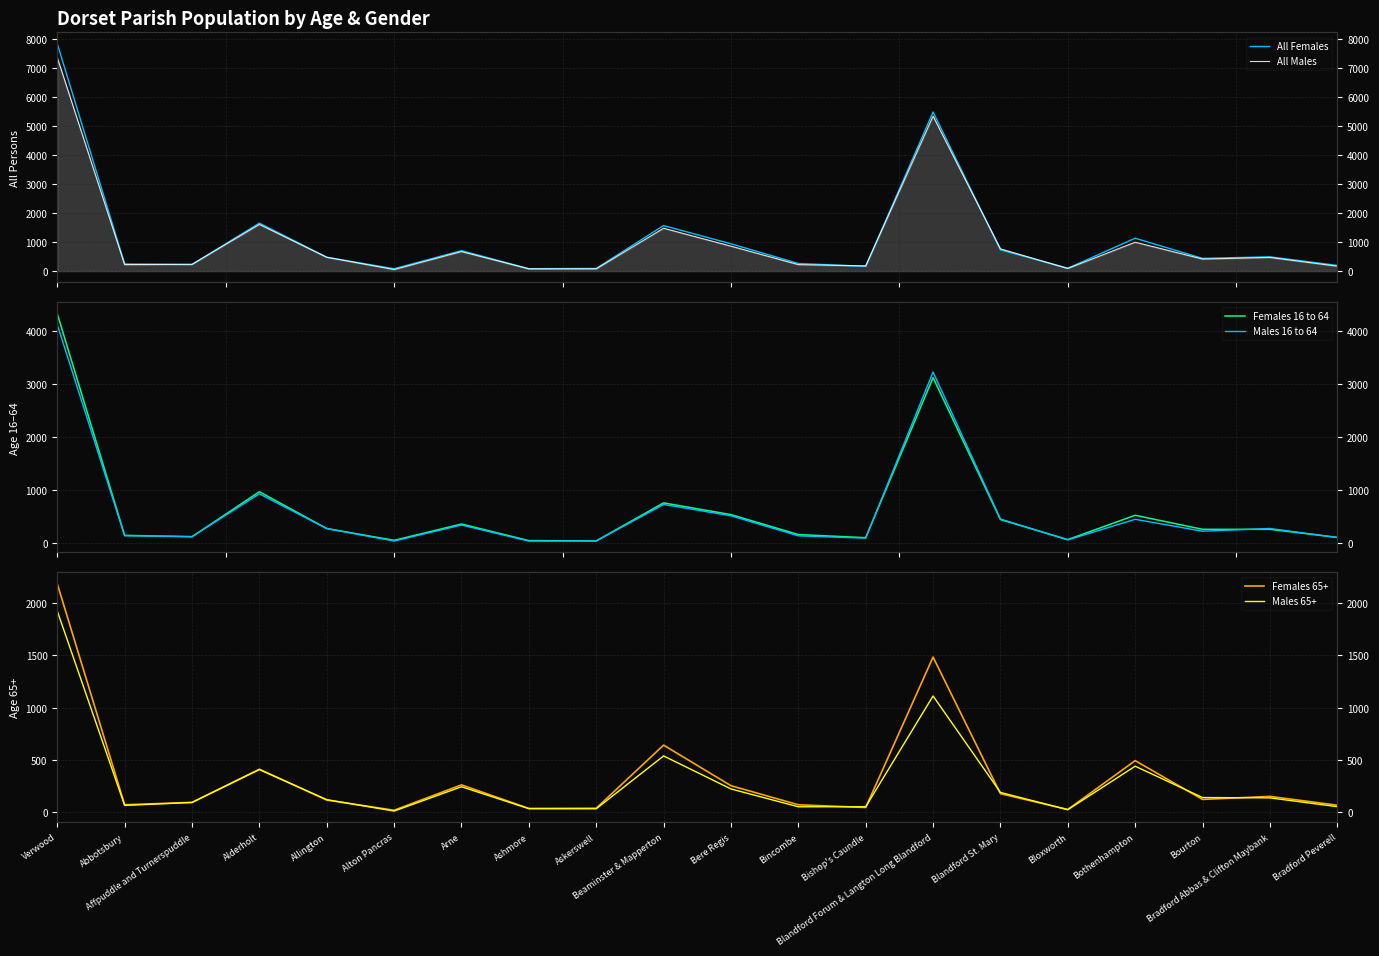

Where is Females 16 to 64 nearest to the value 2180?

Blandford Forum & Langton Long Blandford